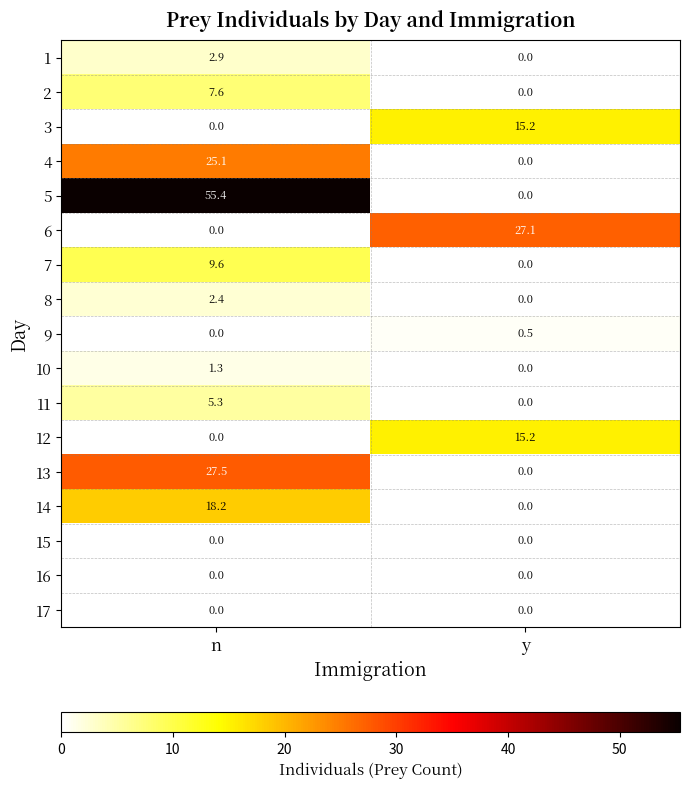

How many categories are shown in the chart?

2